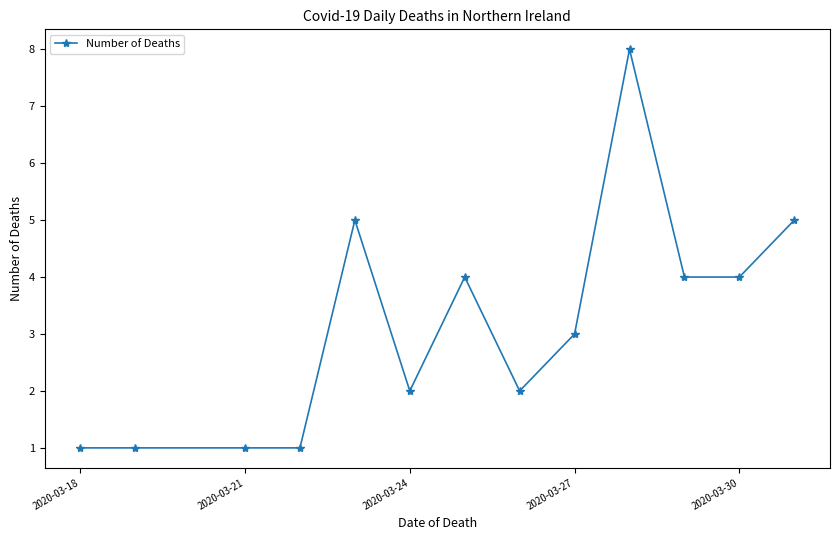

True or false: the data has more than 2 interior local peaks.

True